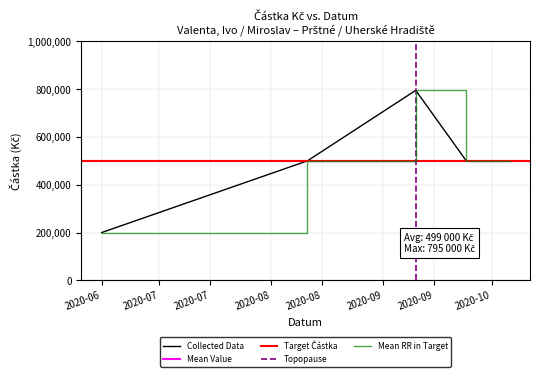

What is the label of the 3rd point from the left?

2020-09-10